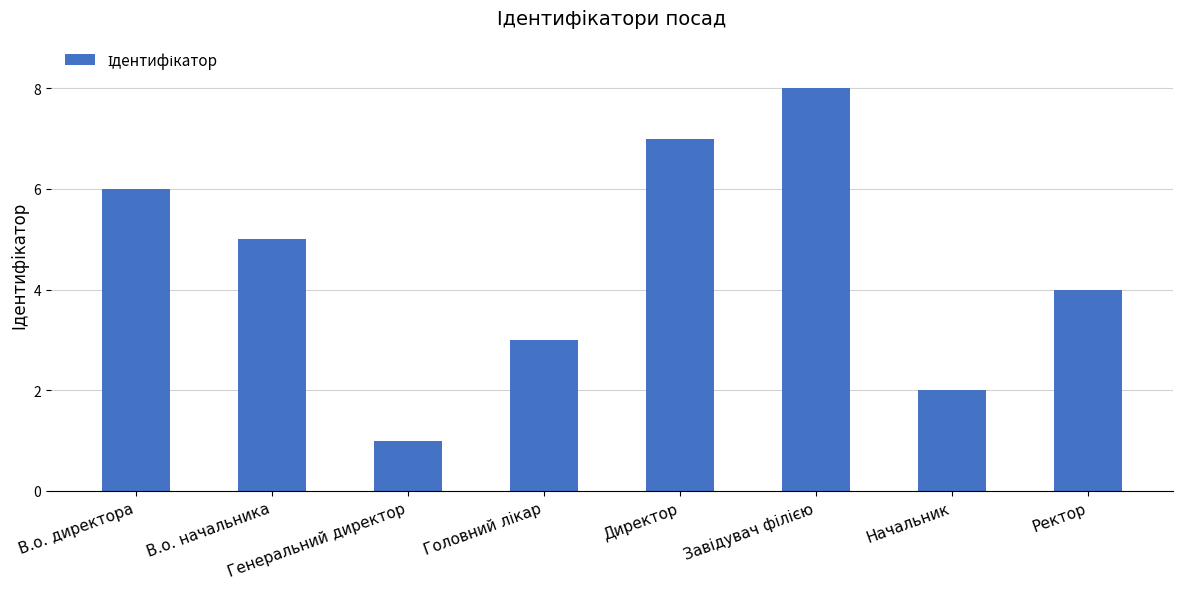

How many bars are there in total?

8